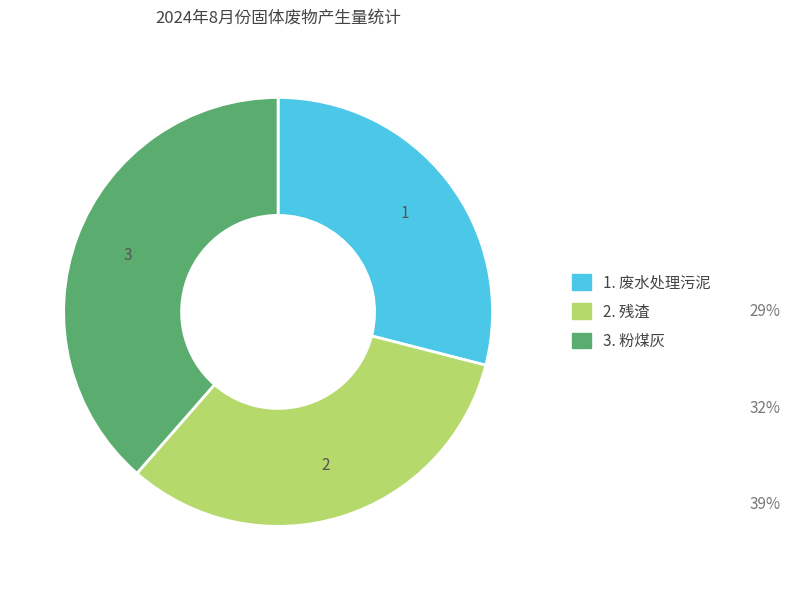

Is there a majority slice in this chart?

No